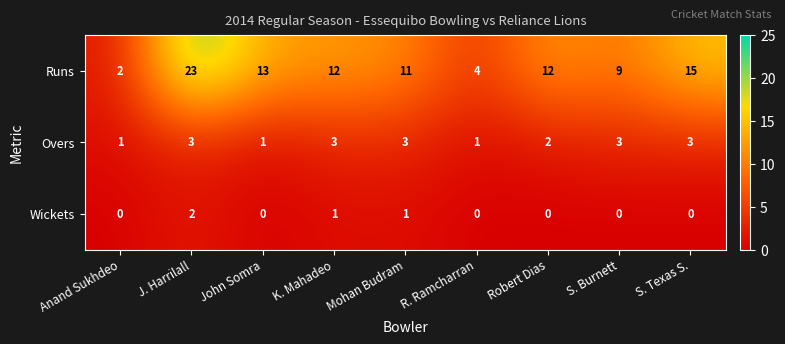

The value of Wickets at Robert Dias is 0. True or false?

True